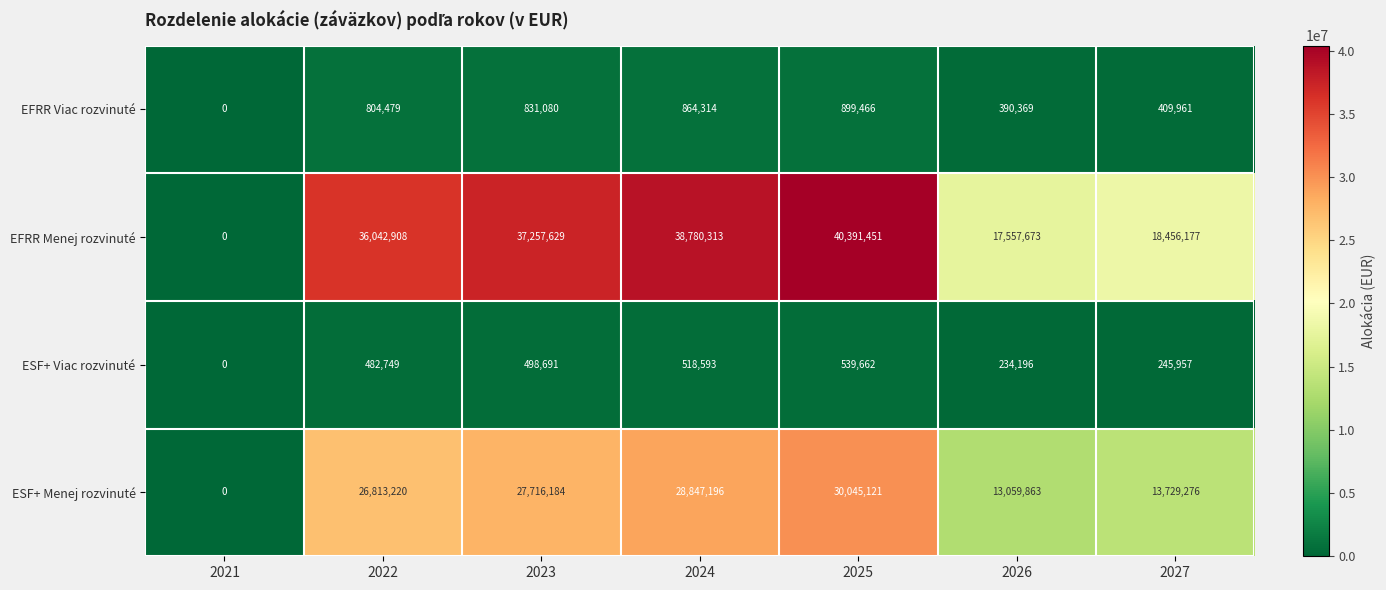

How many data points in EFRR Viac rozvinuté are less than 804479?

3